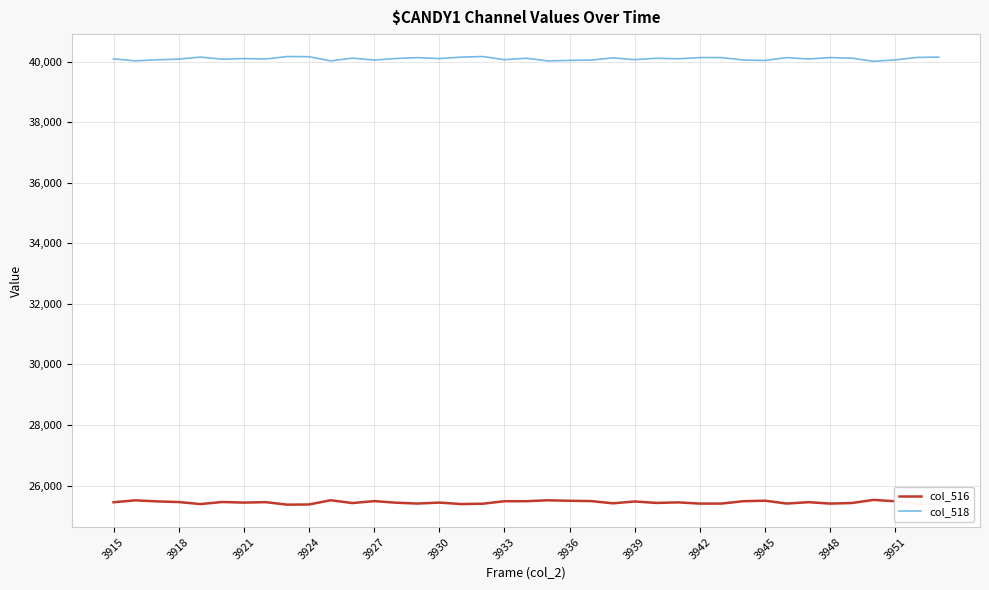

What is the average value of the col_516 series?

25446